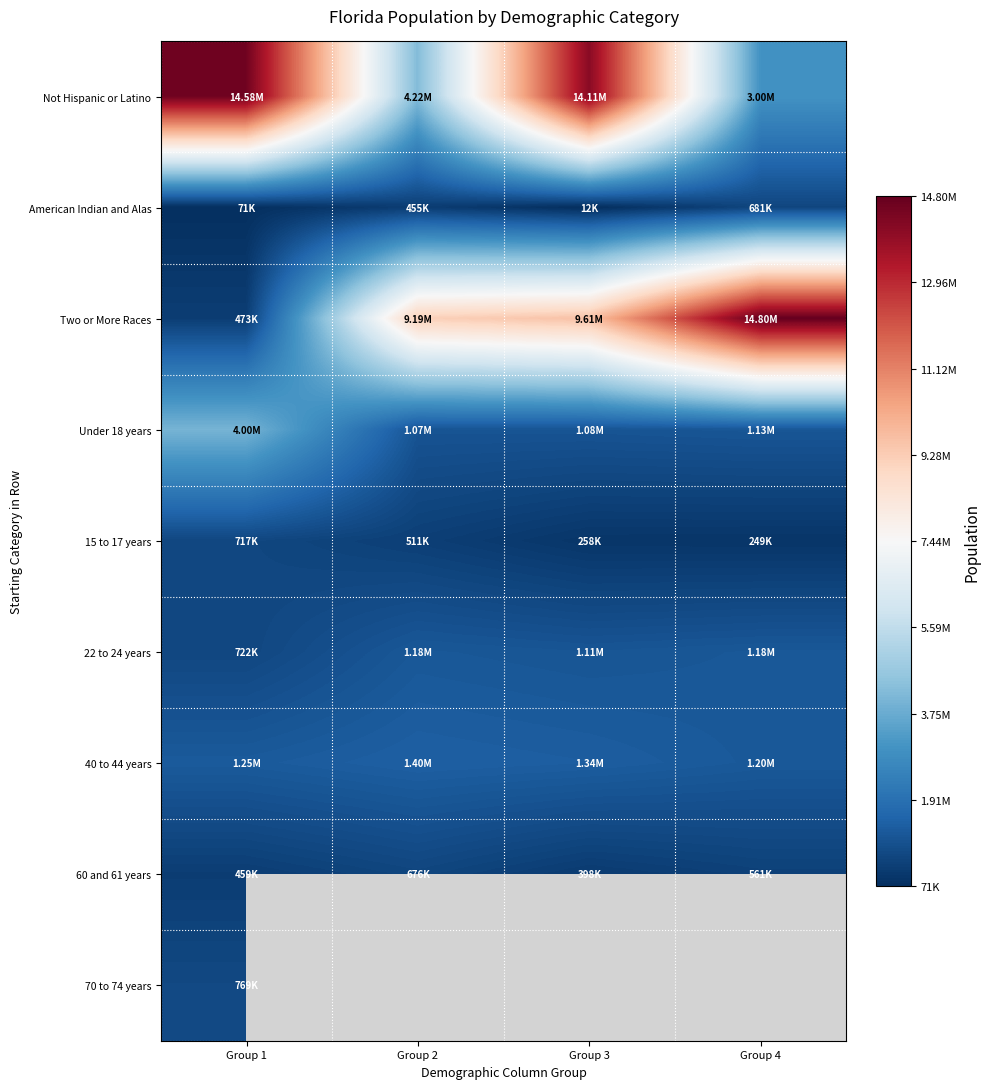

At which label does American Indian and Alas first exceed 454821?

Group 4